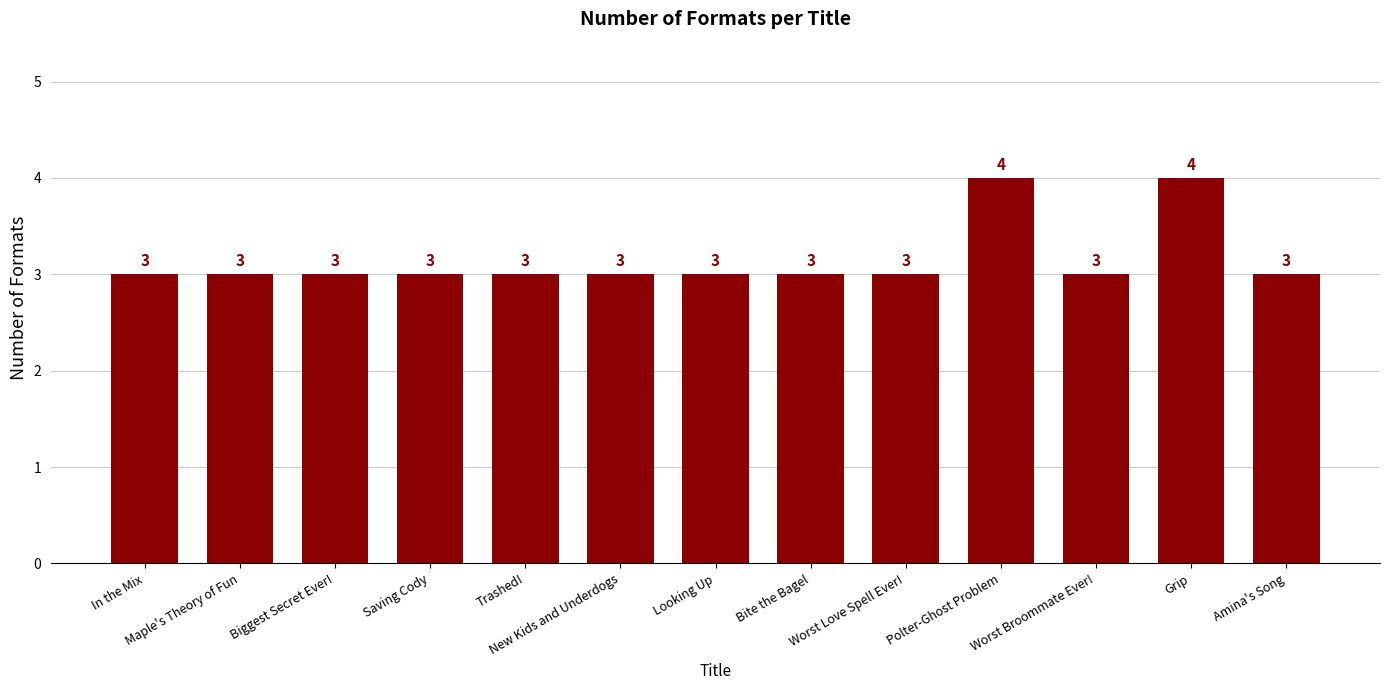

What is the sum of all values?

41